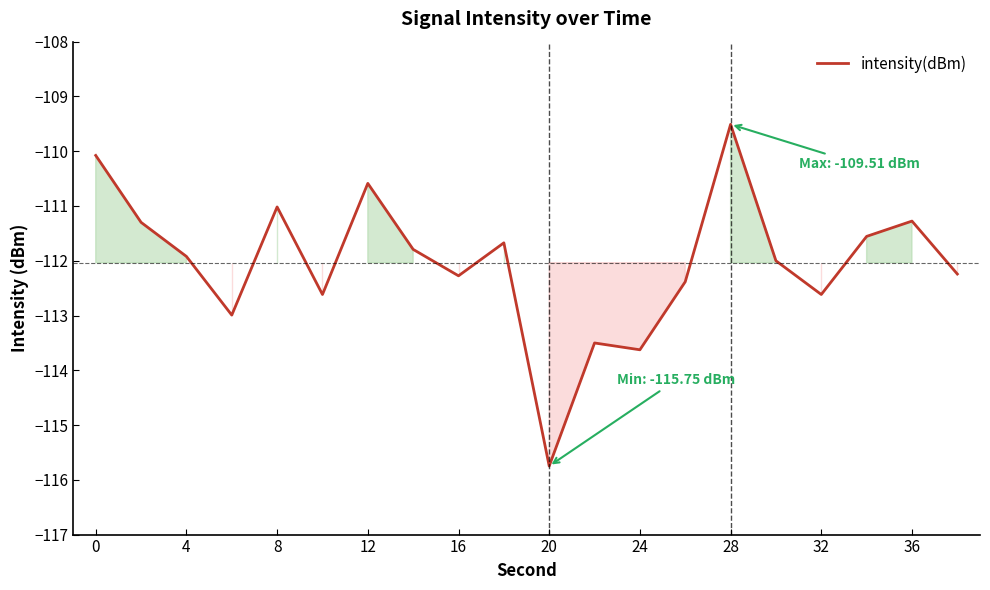

Count the number of categories in the chart.

20